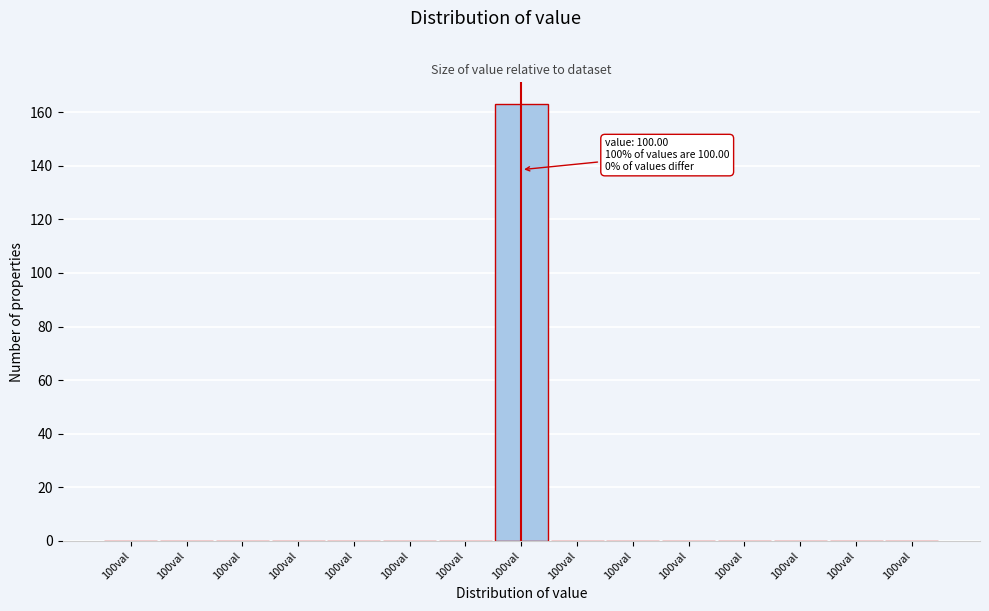

Count the number of data series in this chart.

1